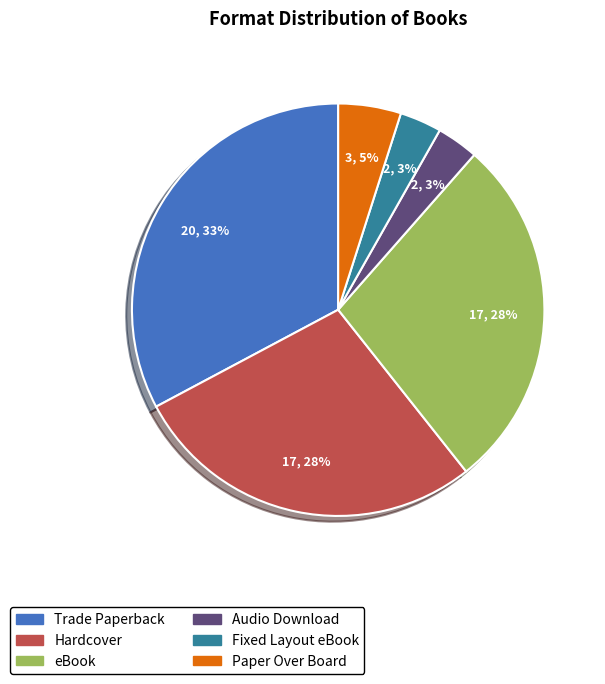

Is there a majority slice in this chart?

No